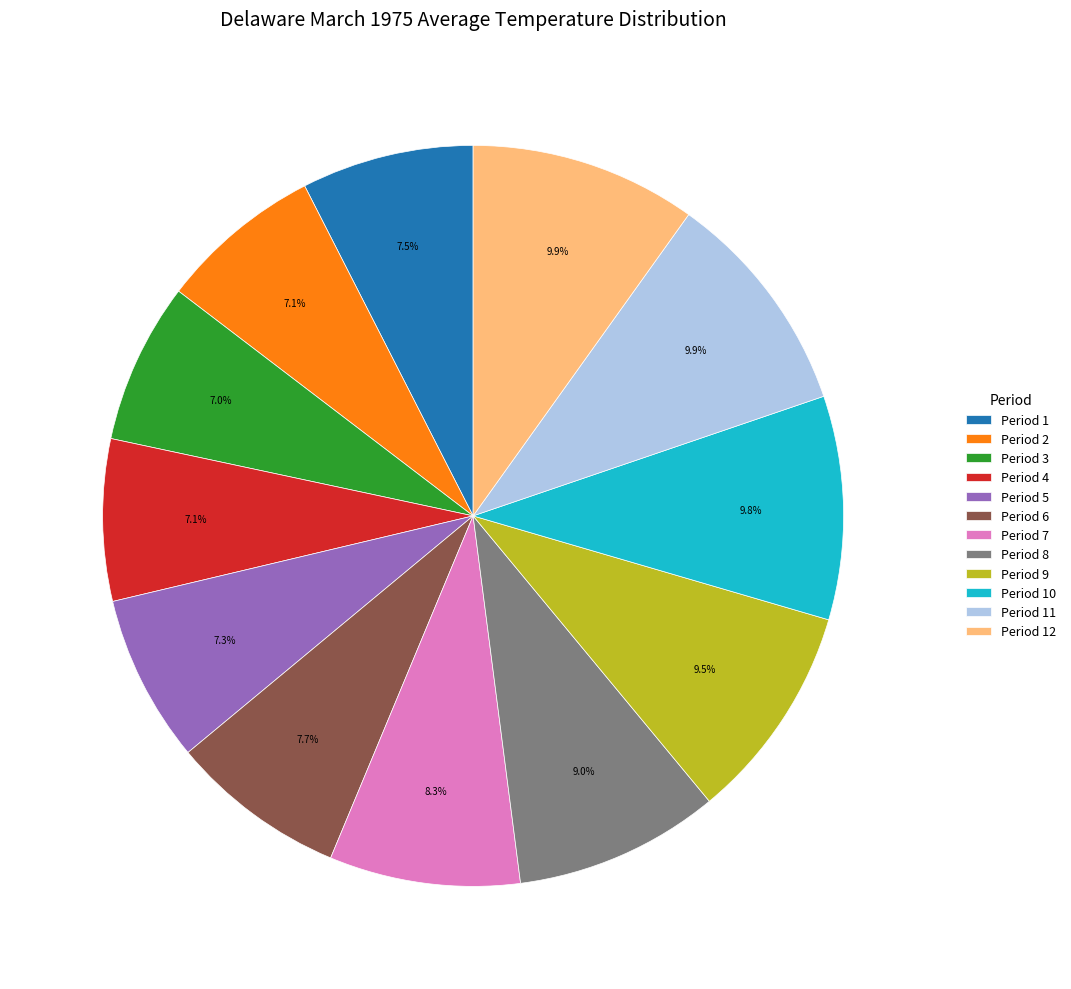

Does any single category account for the majority?

No